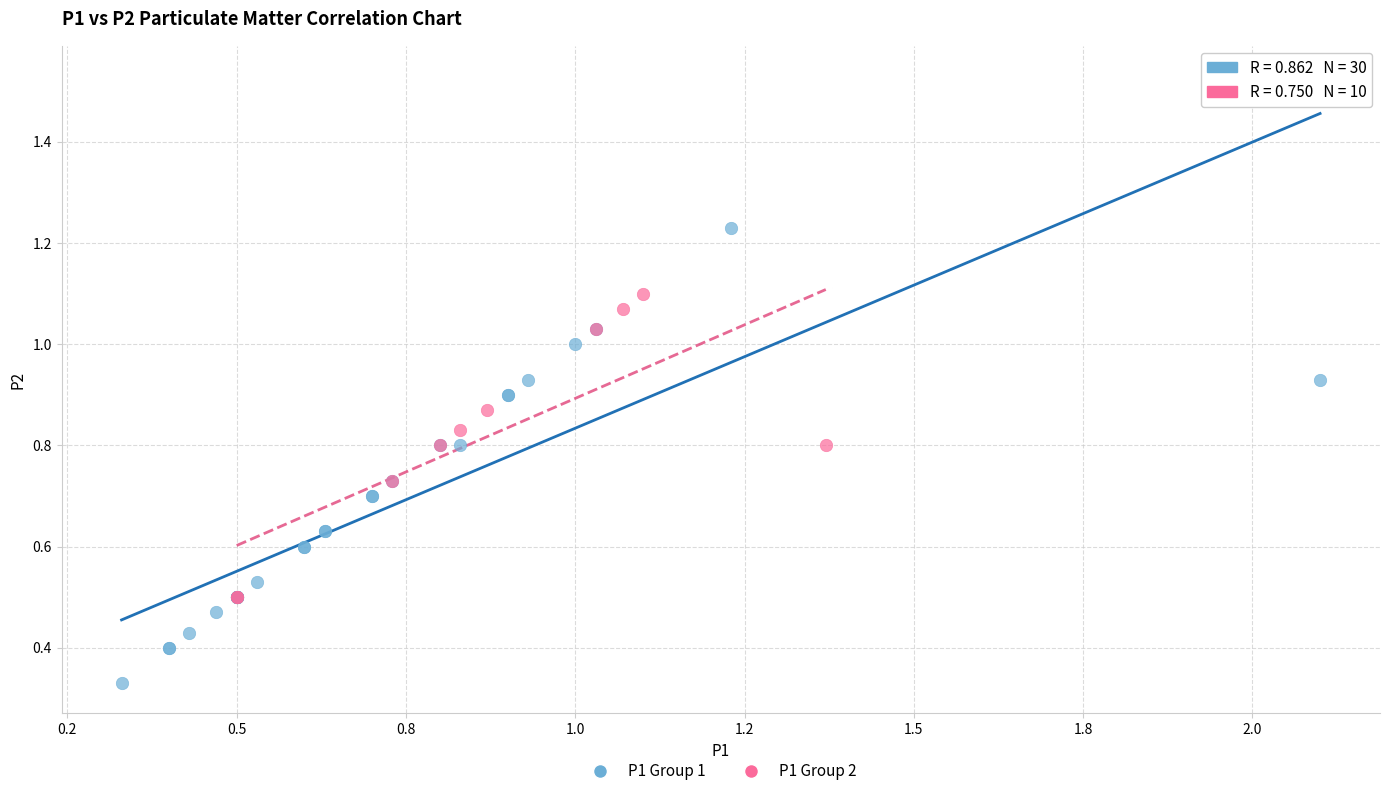

Which series contains the lowest Y value?

P1 Group 1